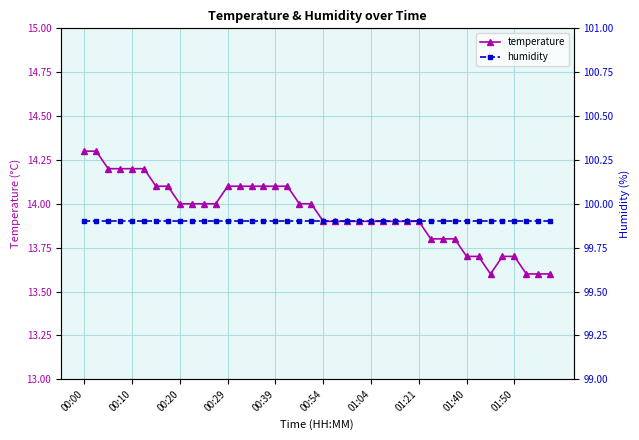

True or false: humidity has more than 0 interior local peaks.

False